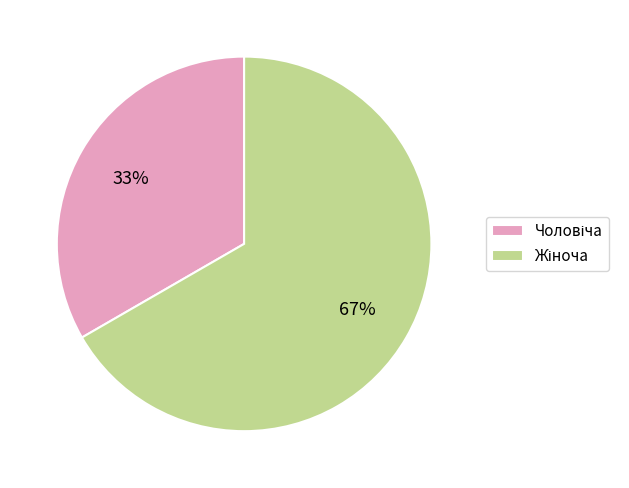

To the nearest percent, what is the average slice percentage?

50%